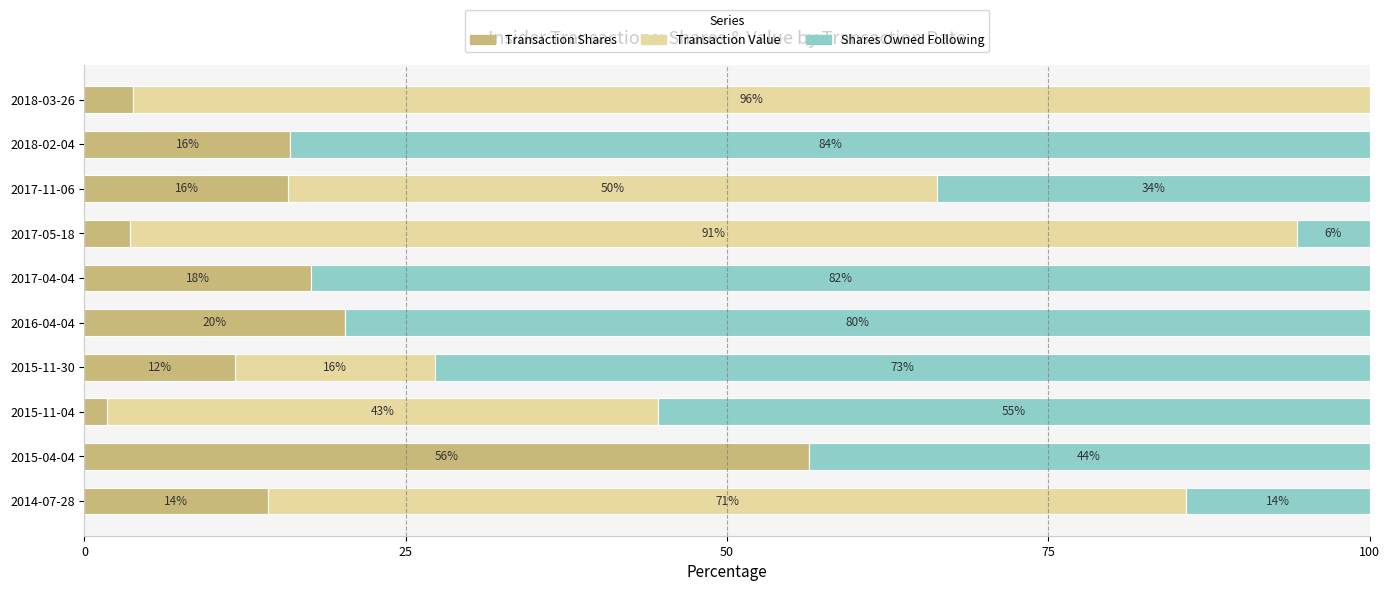

What are all the series names shown in the legend?

Transaction Shares, Transaction Value, Shares Owned Following